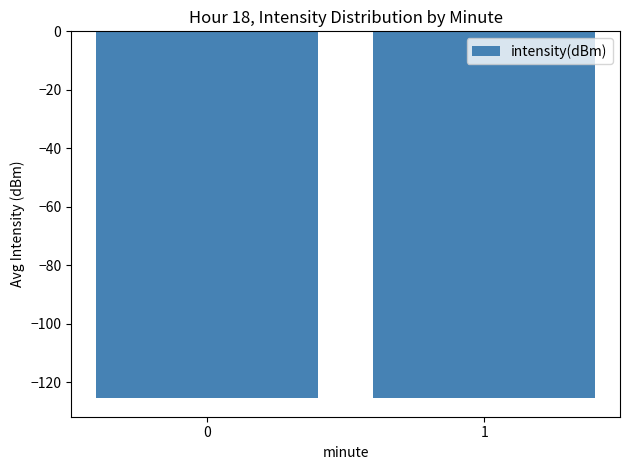

Is it true that the value at 1 is -125.4?

True